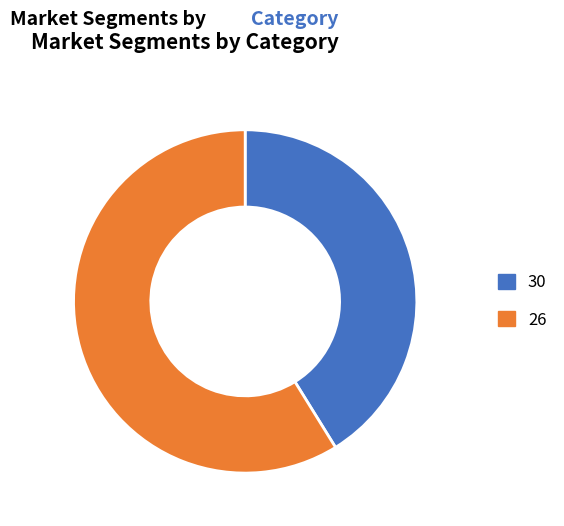

Which slice is the smallest?

30